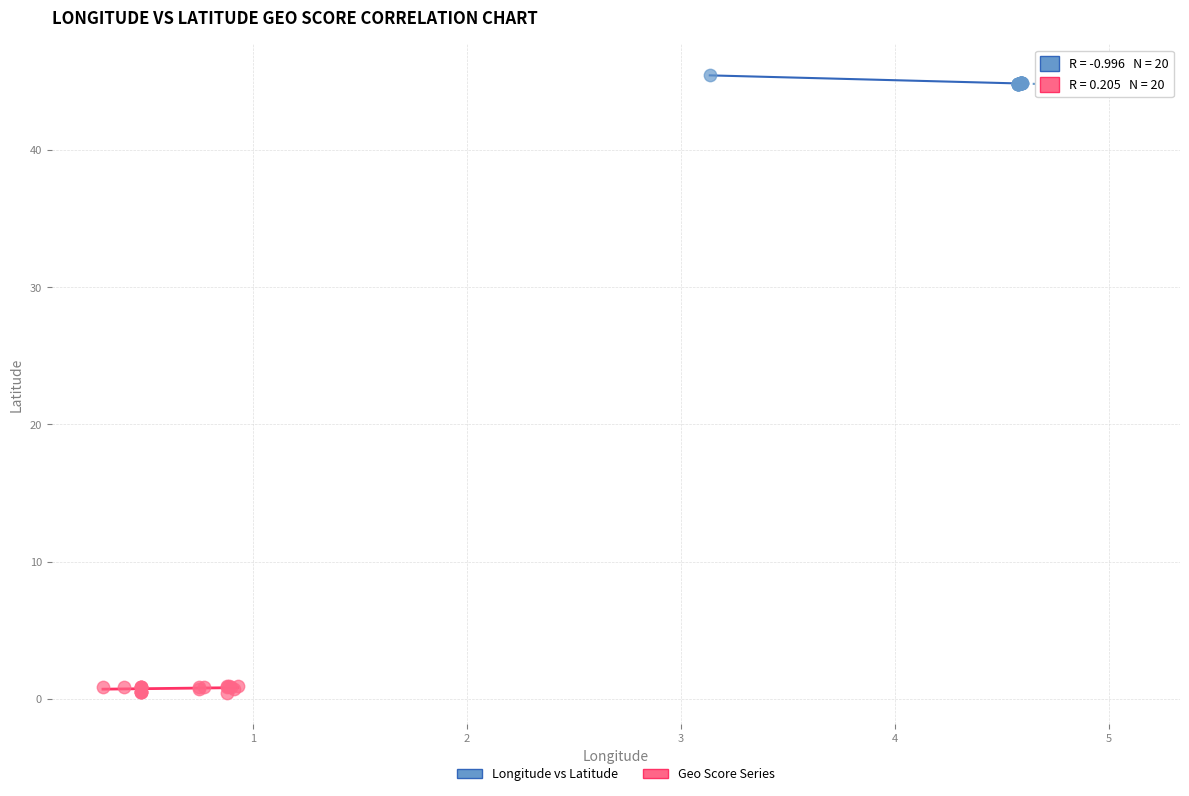

Which series contains the highest Y value?

Longitude vs Latitude